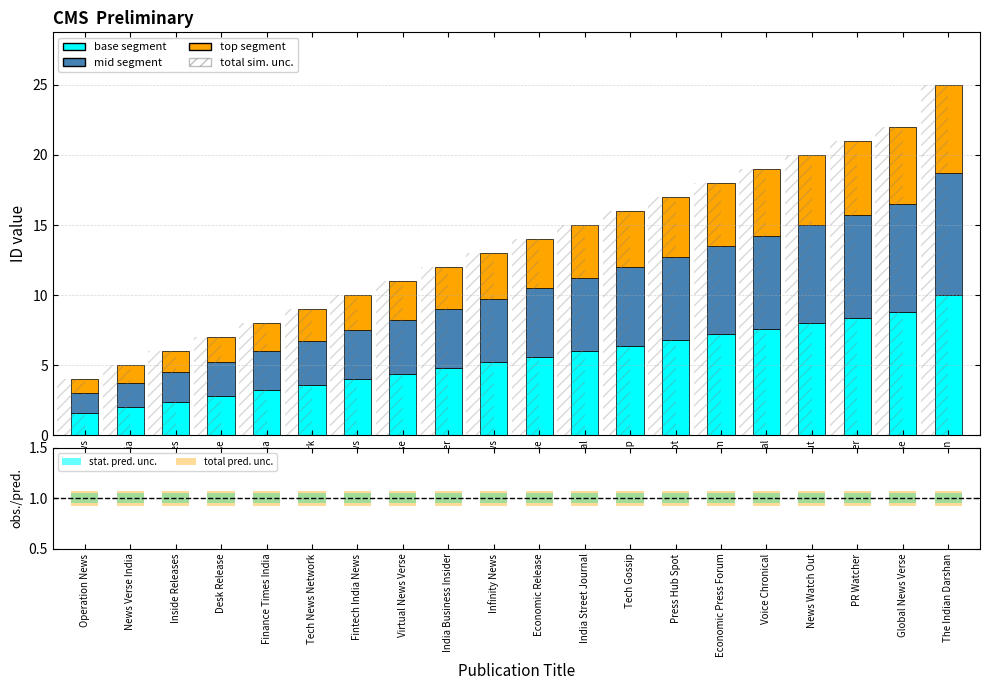

What is the lowest value of the total pred. unc. series?

0.1